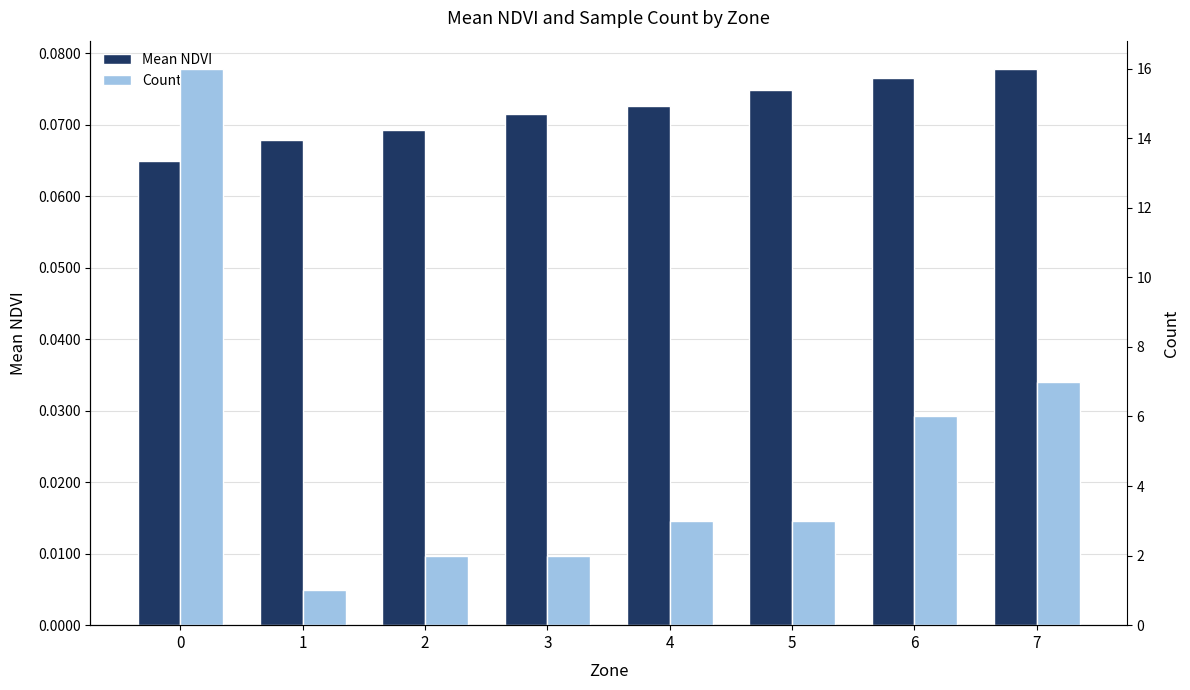

Are the bars horizontal?

No